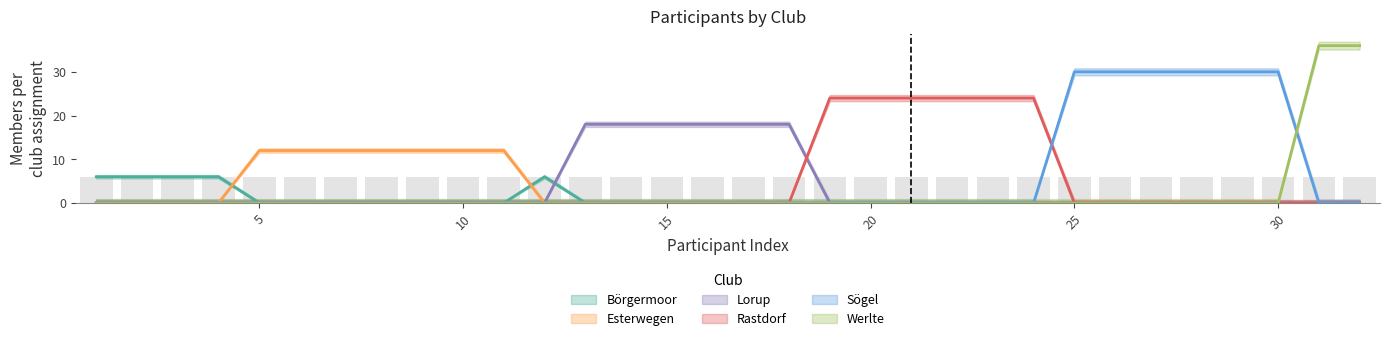

Is it true that Sögel equals 0 at 7?

True